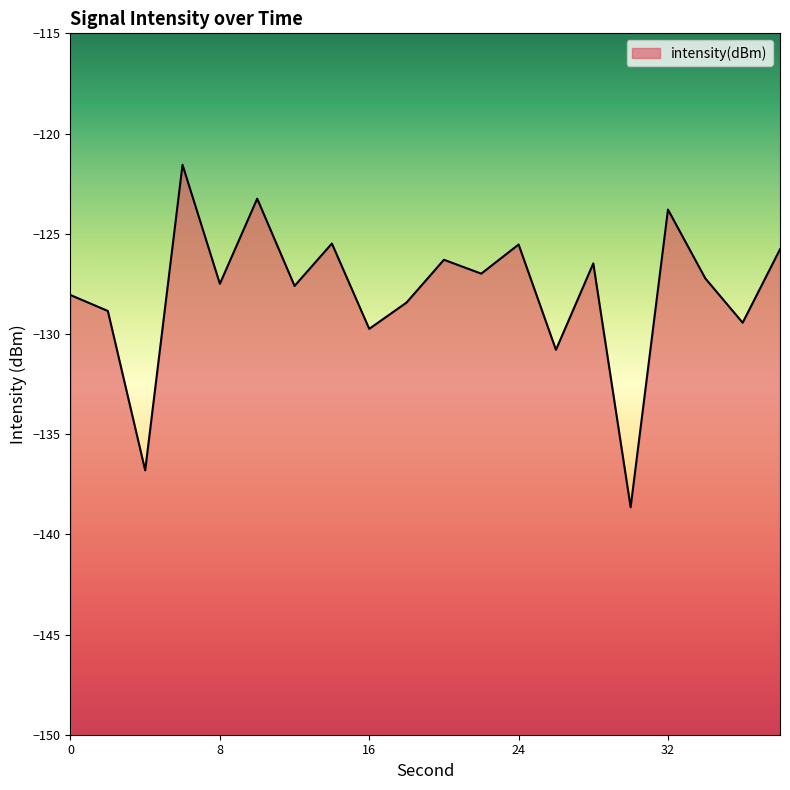

At which category does the chart reach its peak across all series?

6